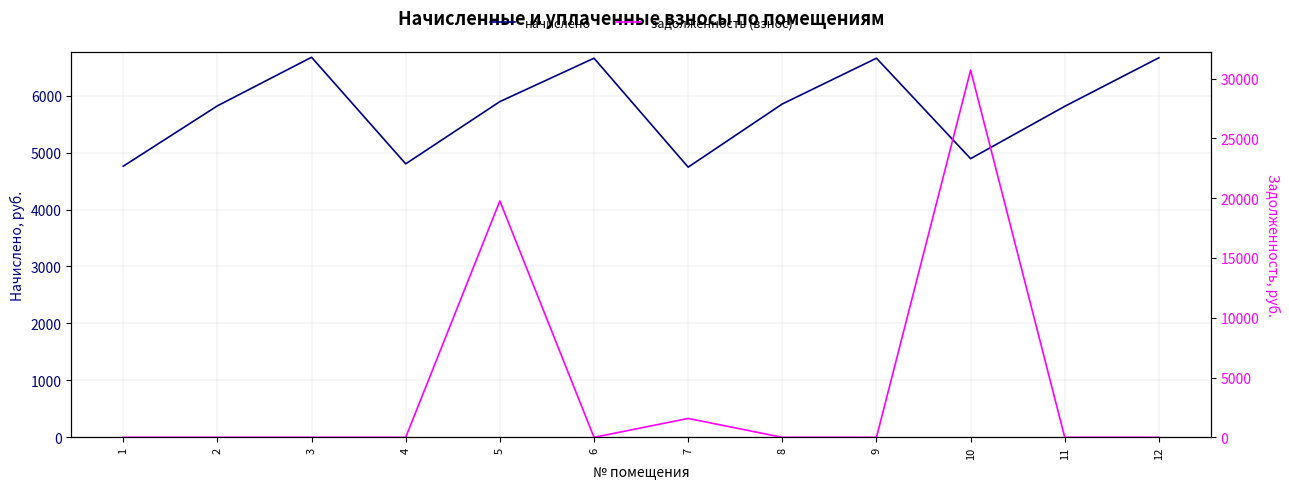

What is the spread (max minus min) of values at 4?

4802.4